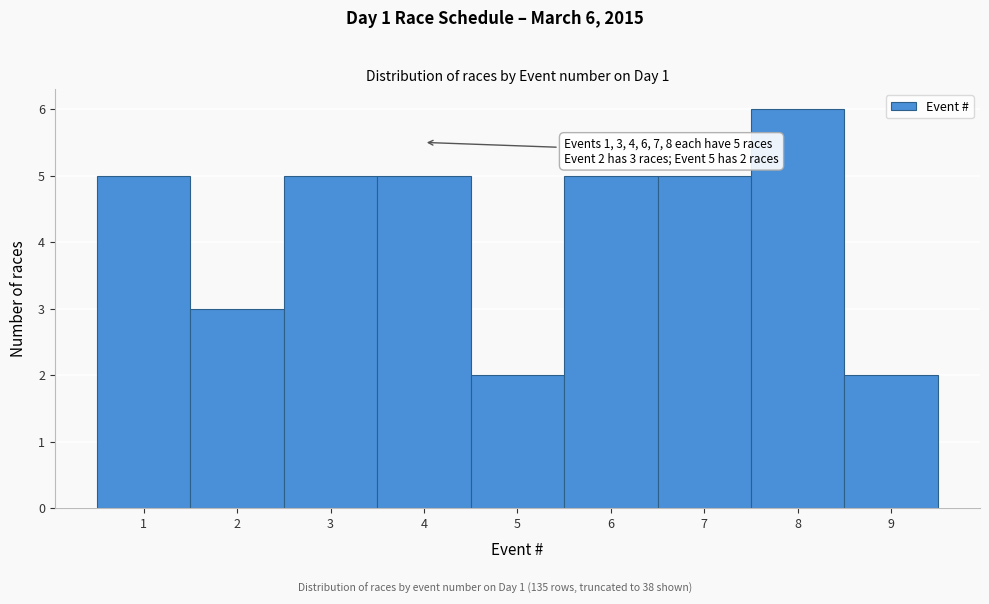

Which range on the x-axis has the tallest bar?

7.5 to 8.5